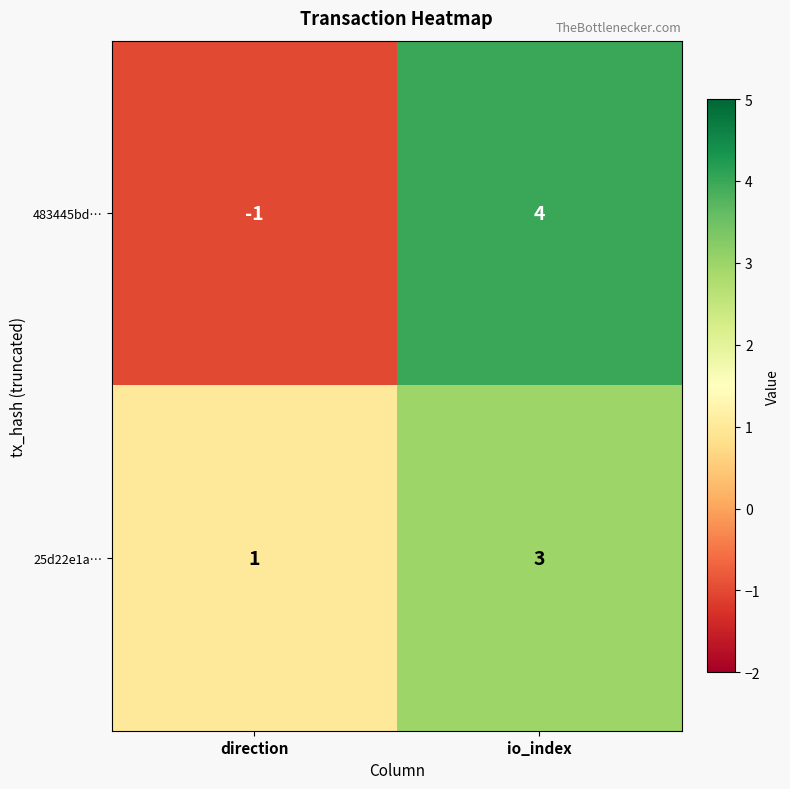

Reading left to right, what are all the values shown in this chart?

483445bd…: direction=-1	io_index=4
25d22e1a…: direction=1	io_index=3